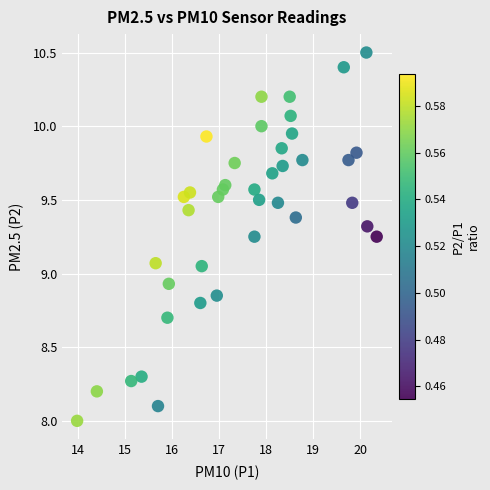

What is the range of Y values (max minus min)?

2.5